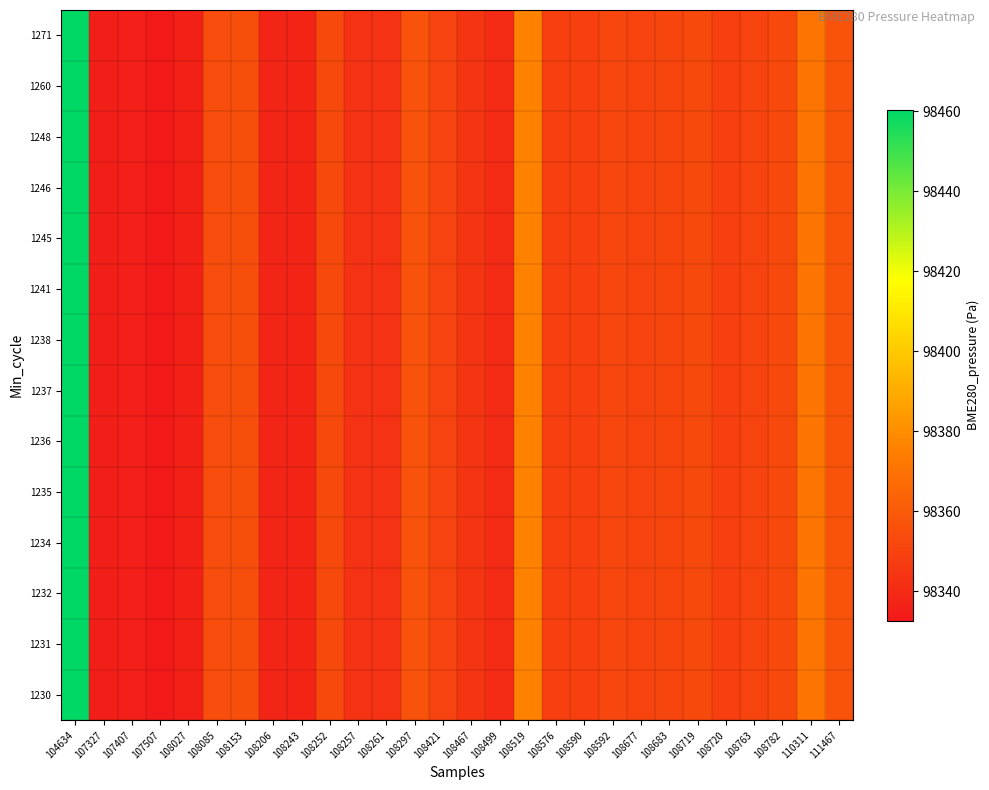

At which category is the sum across all series the highest?

104634